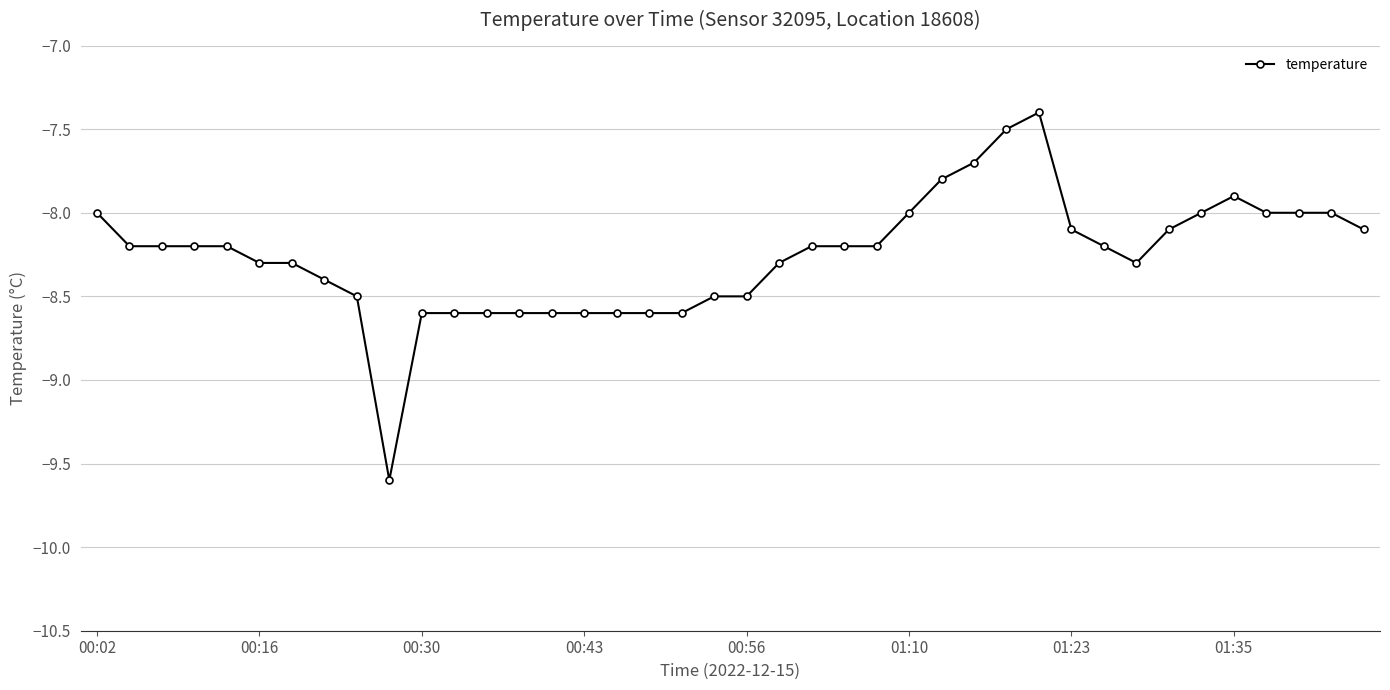

What is the minimum value shown in the chart?

-9.6